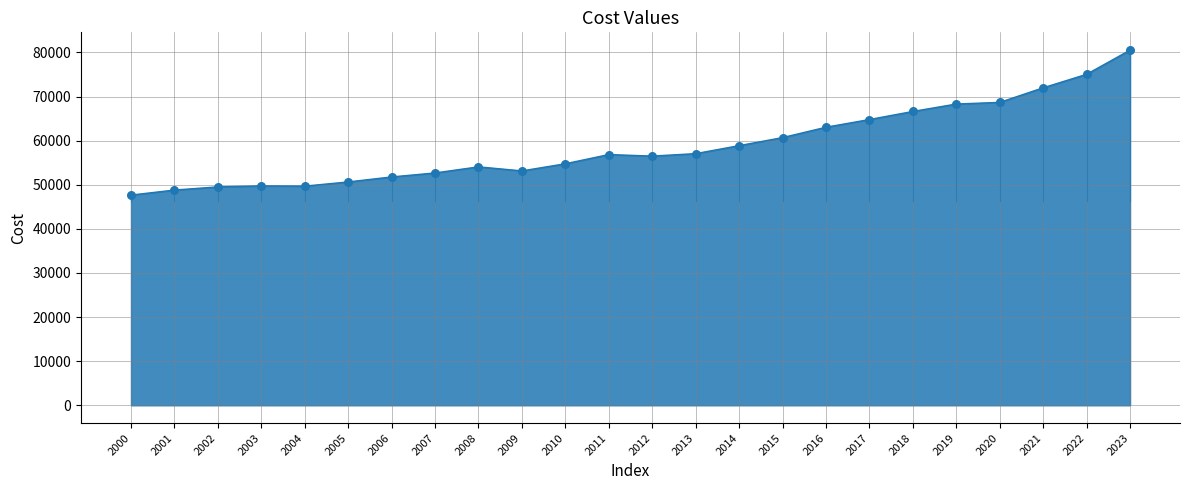

What is the change in value from 2000 to 2006?

+4113